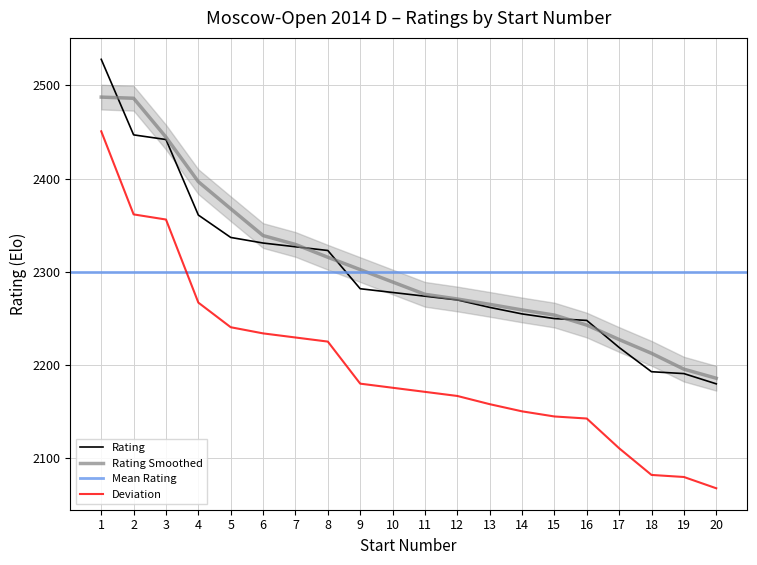

List the labels in order of value, smallest first.

20, 19, 18, 17, 16, 15, 14, 13, 12, 11, 10, 9, 8, 7, 6, 5, 4, 3, 2, 1